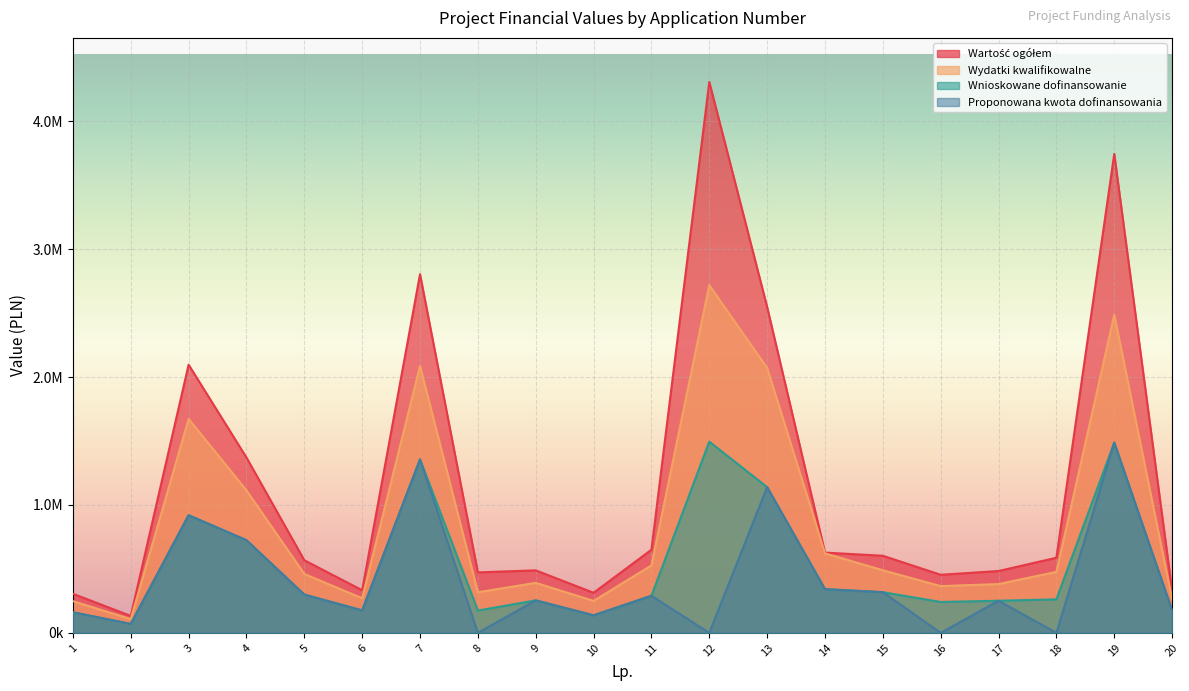

At which category does the chart reach its minimum across all series?

8